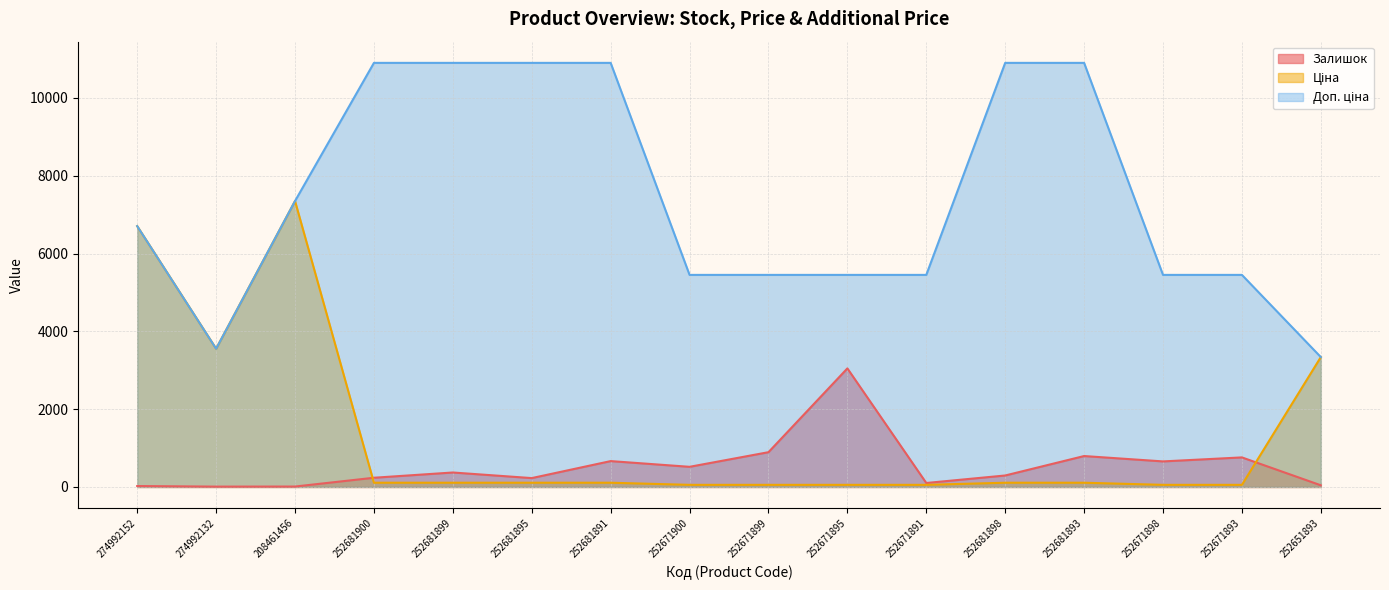

What is the sum of the Ціна values at 252651893 and 274992152?

10044.8